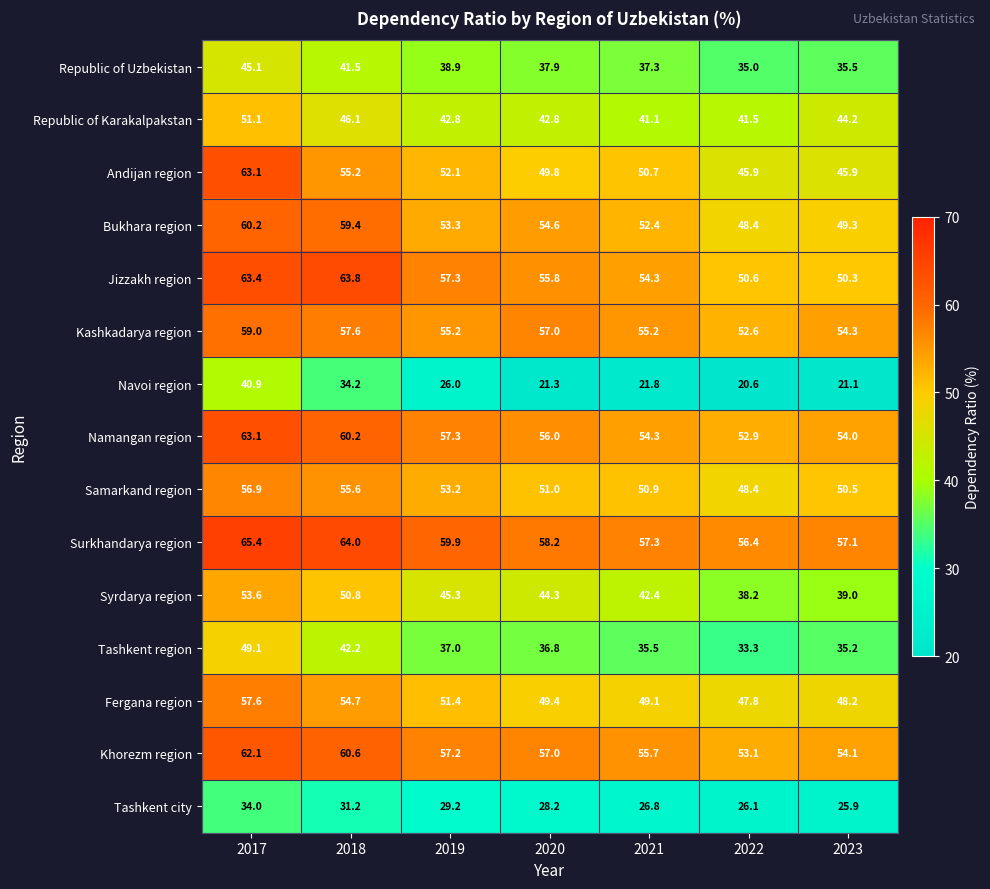

What value does the Namangan region series have at 2022?

52.9